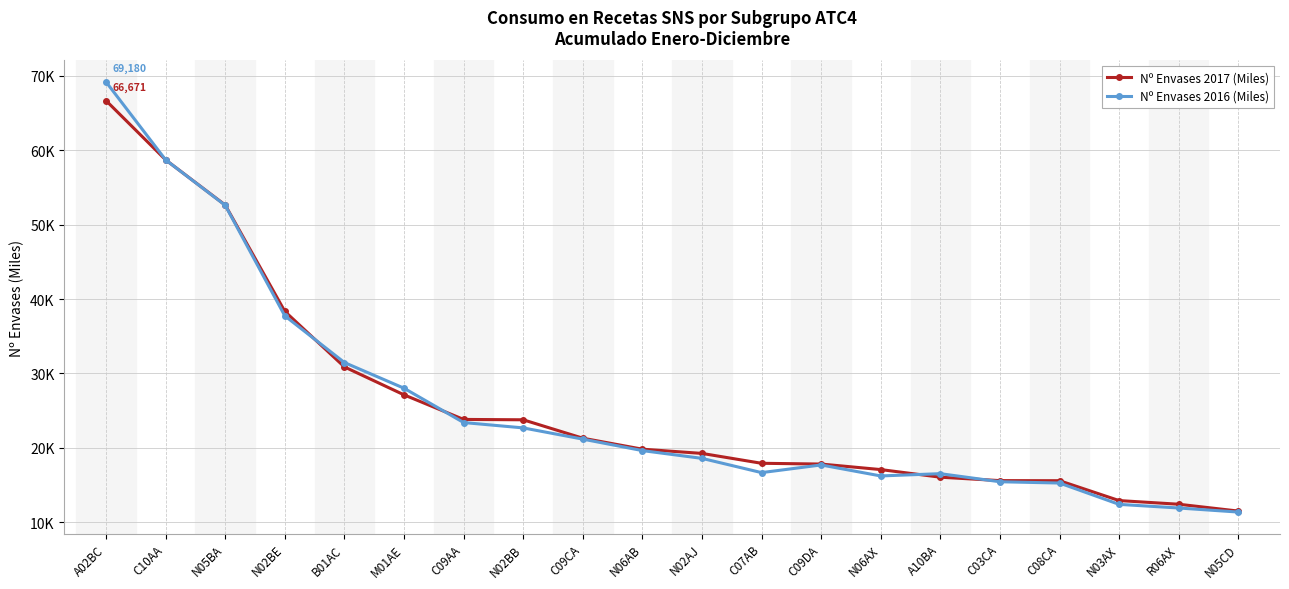

What are all the series names shown in the legend?

Nº Envases 2017 (Miles), Nº Envases 2016 (Miles)